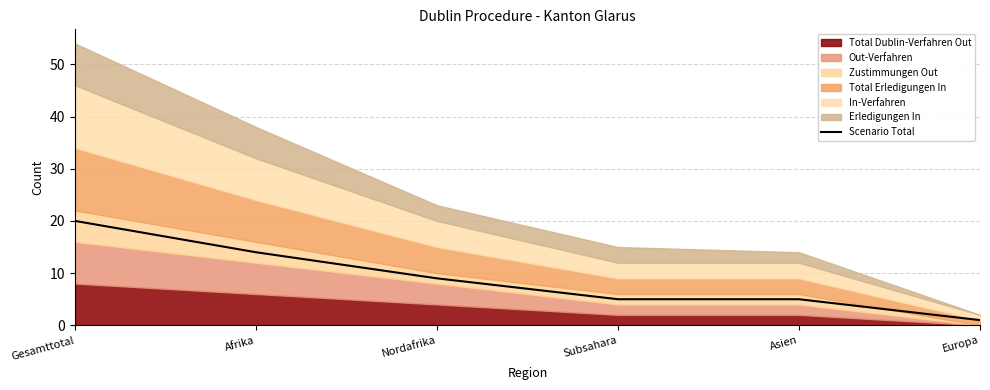

How many values are between 5 and 14?

4